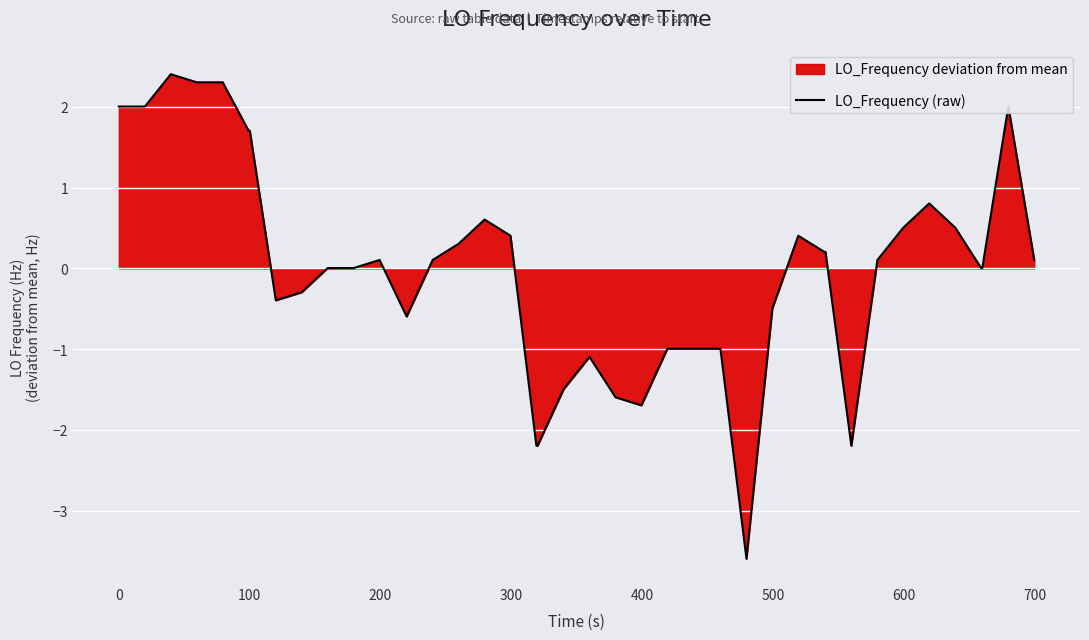

What is the greatest value displayed?

2.4